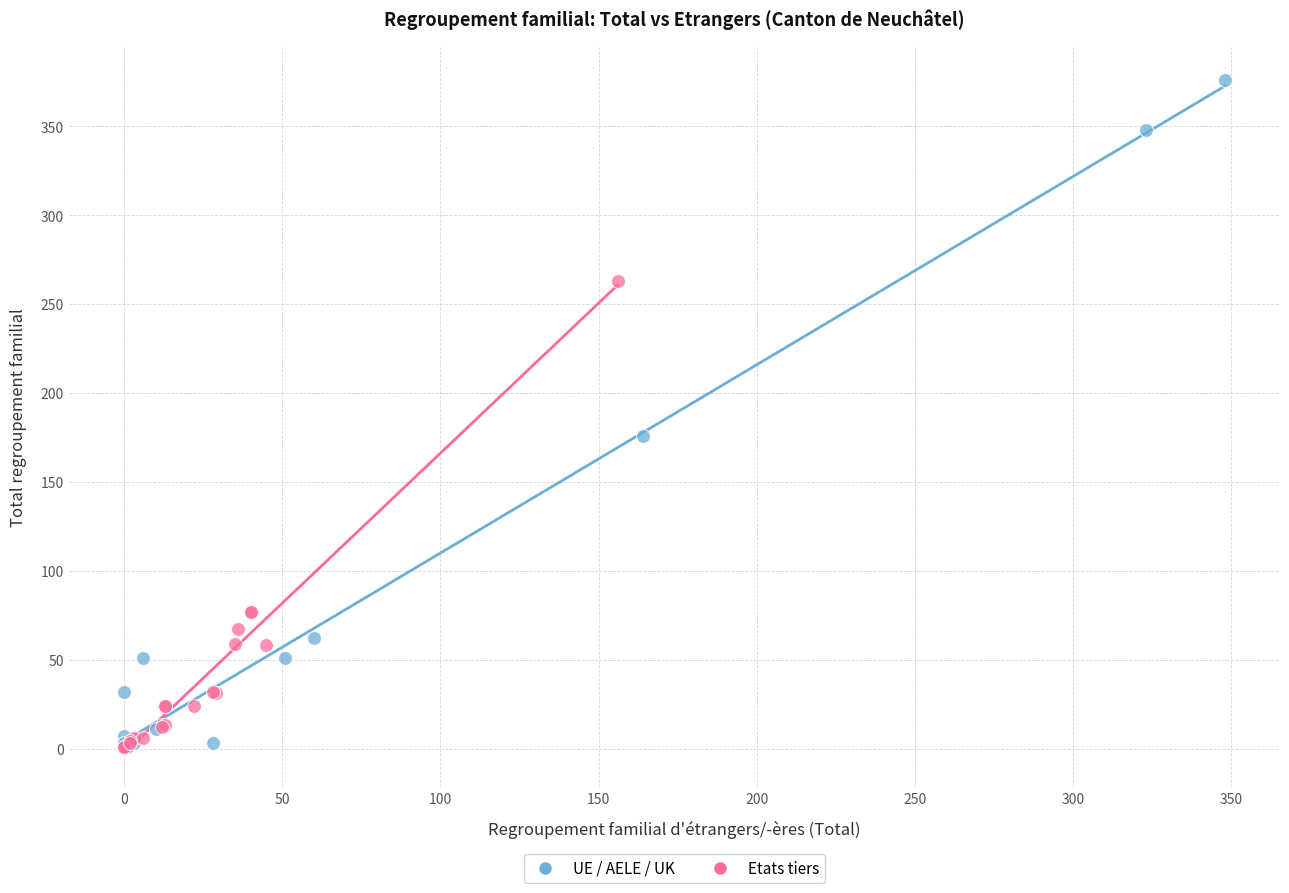

Which series has the largest Y range (max minus min)?

UE / AELE / UK